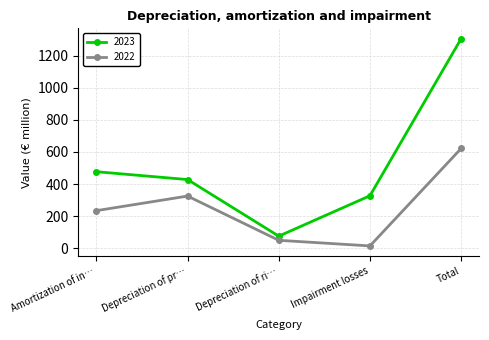

Which label corresponds to the smallest value in the chart?

Impairment losses